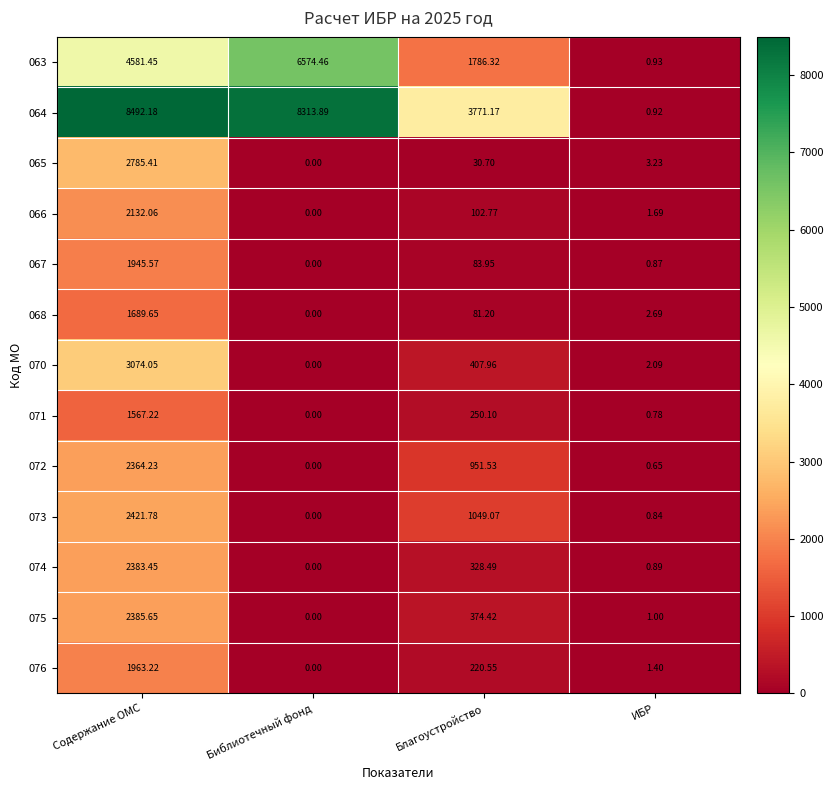

At which label does 073 reach its peak?

Содержание ОМС